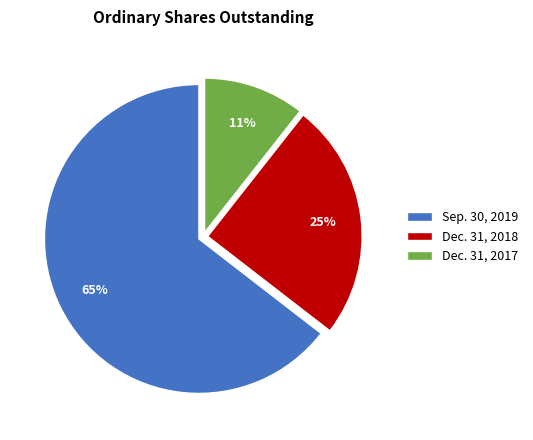

Is the sum of Dec. 31, 2017 and Sep. 30, 2019 greater than half?

Yes